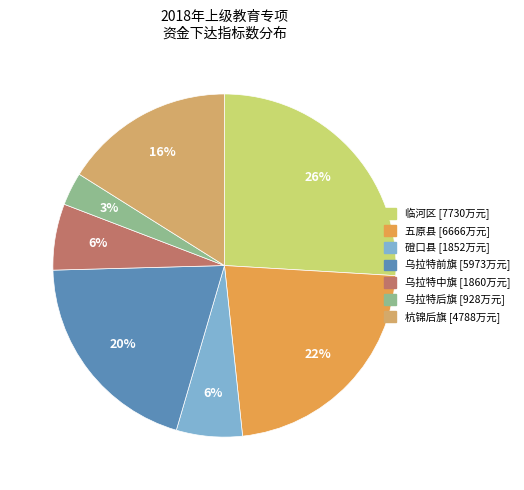

Does 五原县 account for over 50% of the chart?

No